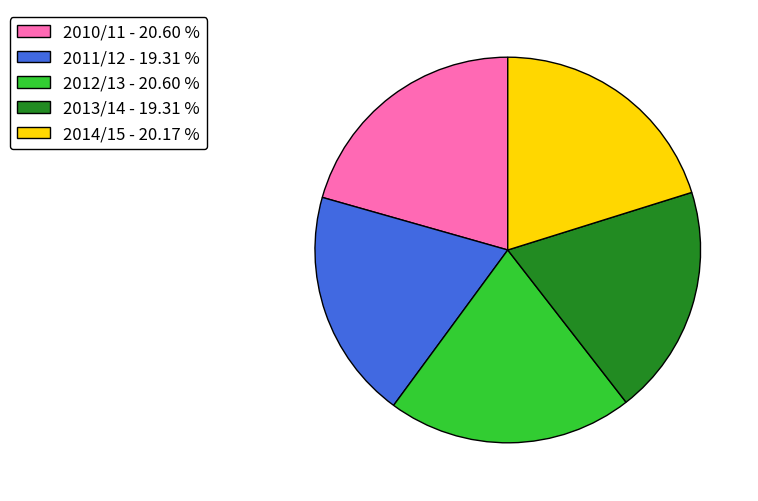

Approximately how many times larger is the value at 2014/15 compared to 2011/12?

1.0